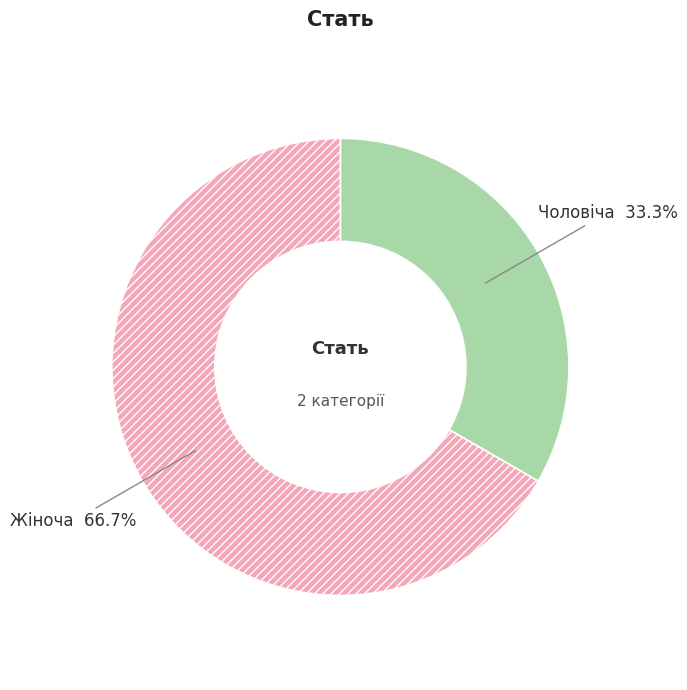

To the nearest percent, what portion does Чоловіча represent?

33%